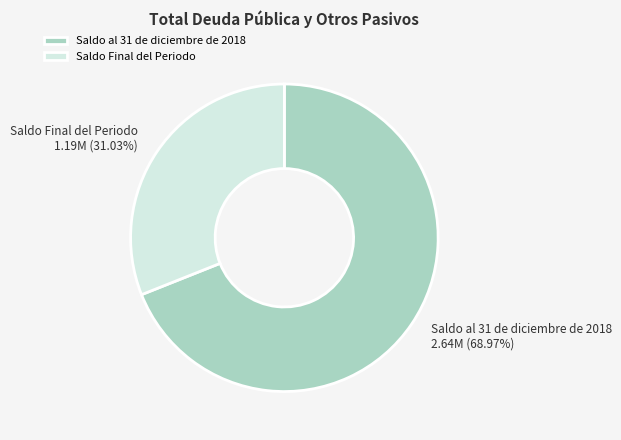

What percentage is the Saldo Final del Periodo slice, to the nearest percent?

31%